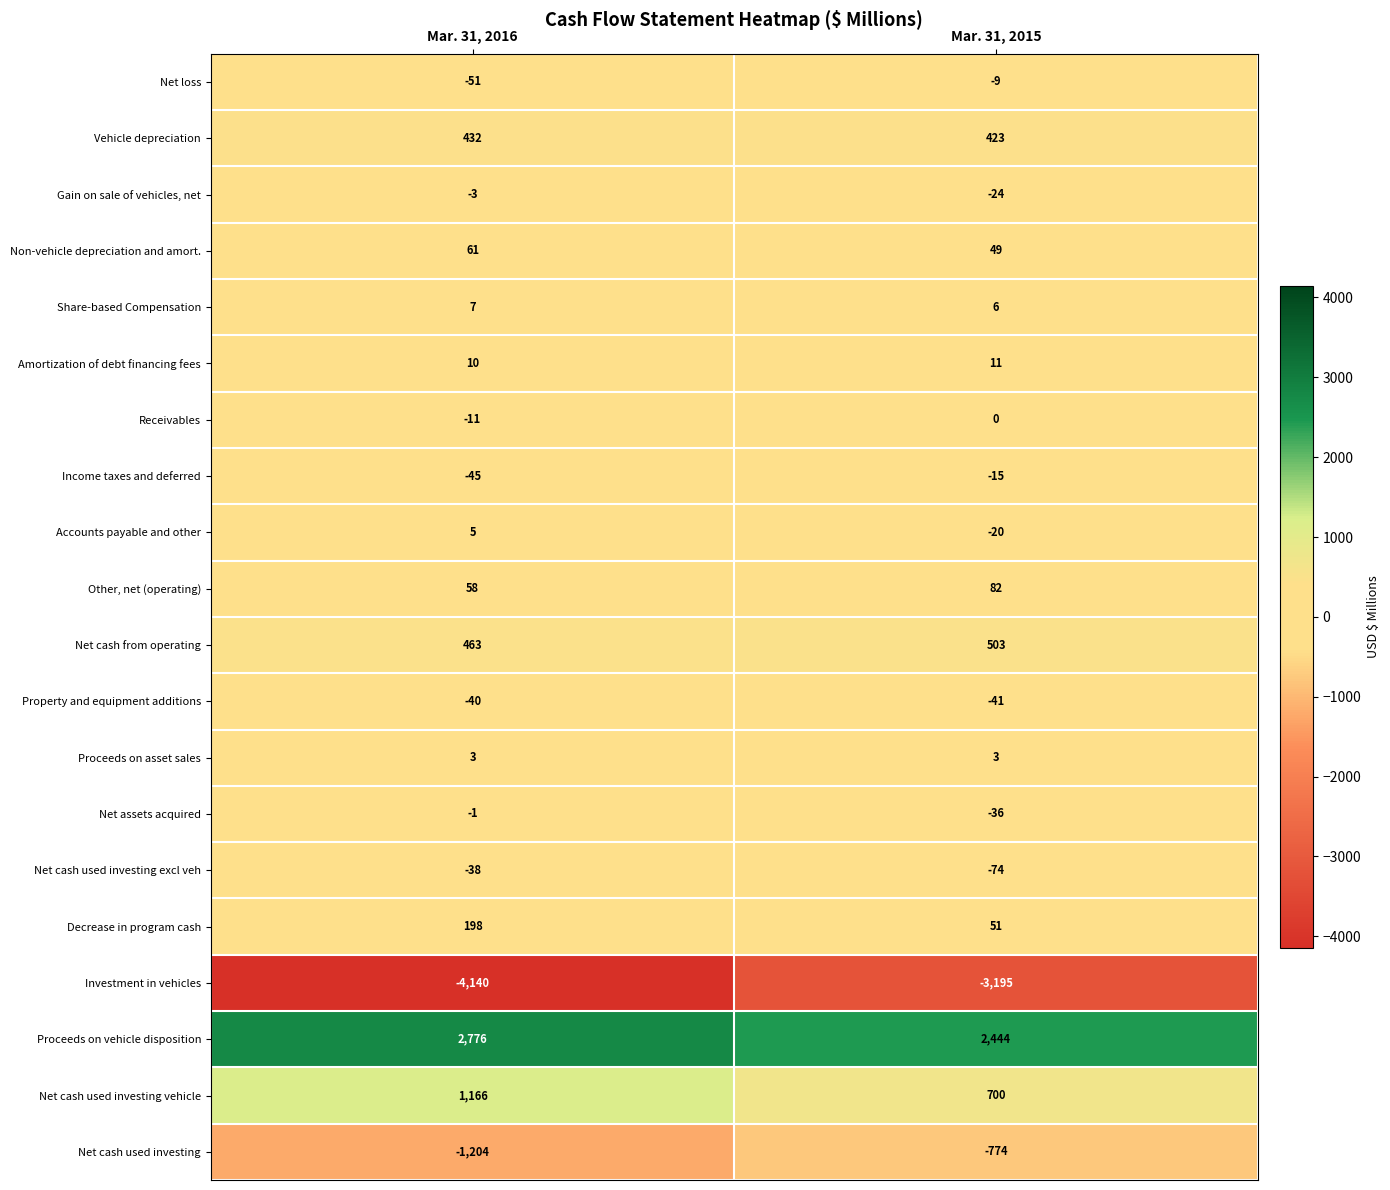

The Non-vehicle depreciation and amort. series shows 49 at Mar. 31, 2015. True or false?

True